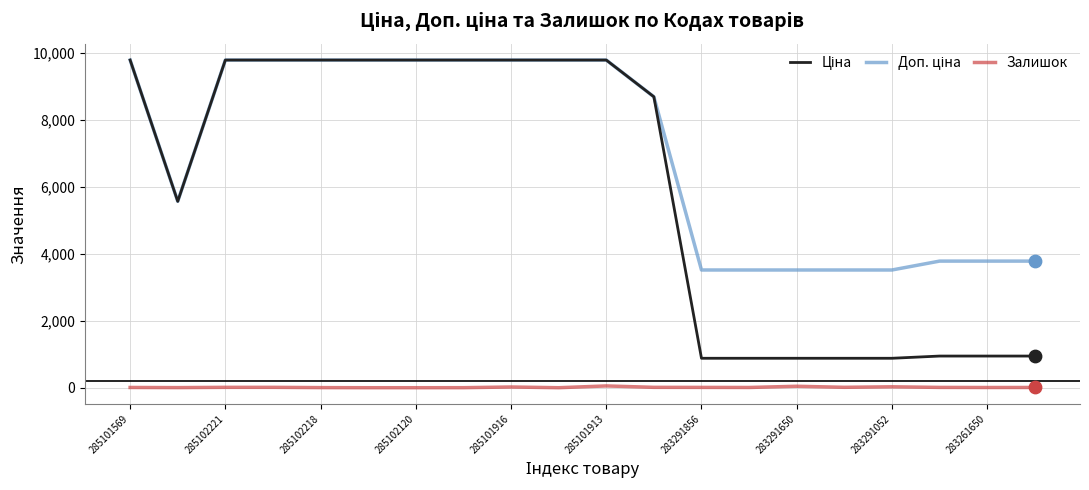

Does the chart have visible grid lines?

Yes